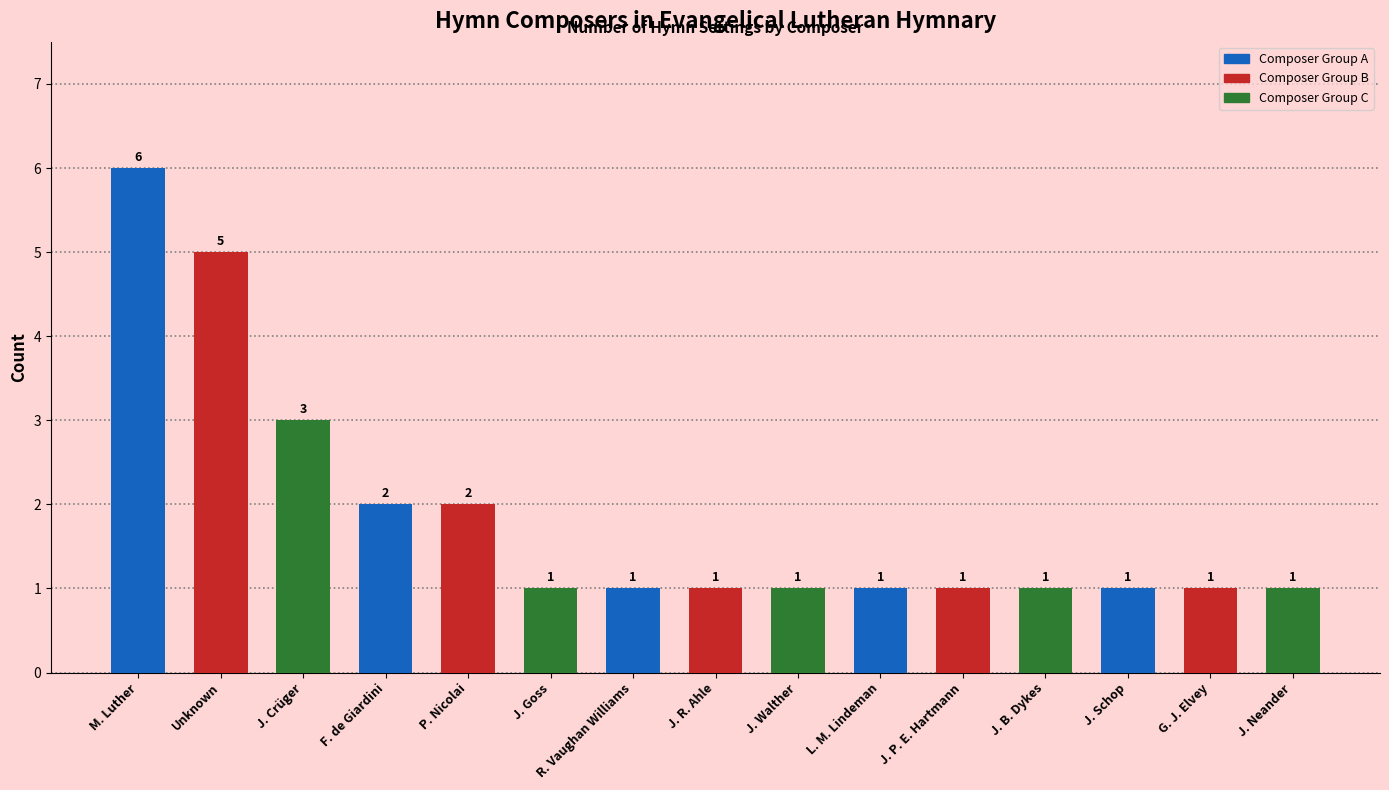

Between G. J. Elvey and Unknown, which is larger?

Unknown